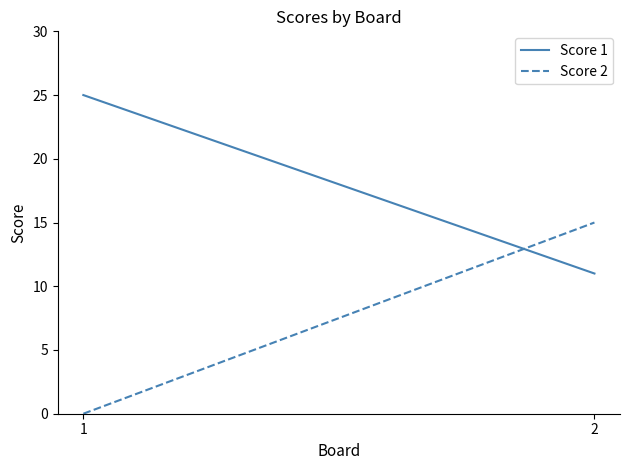

How many data points does each series have?

2